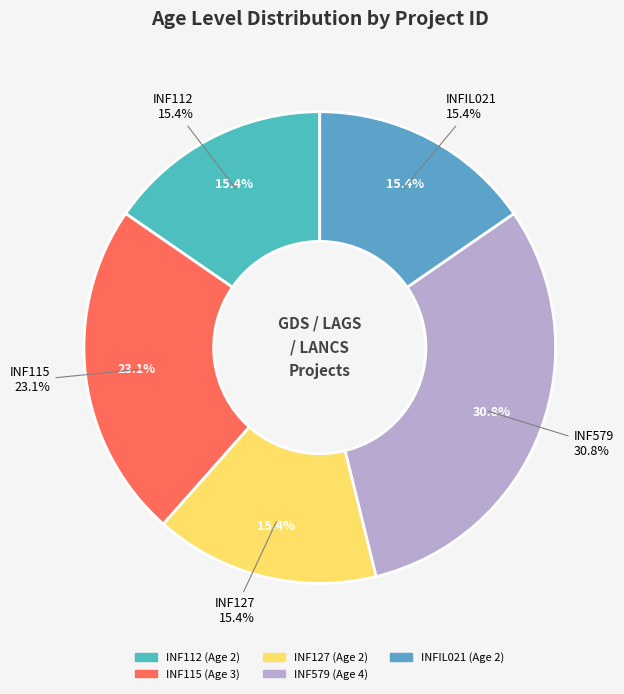

Between INF112 and INF115, which is larger?

INF115